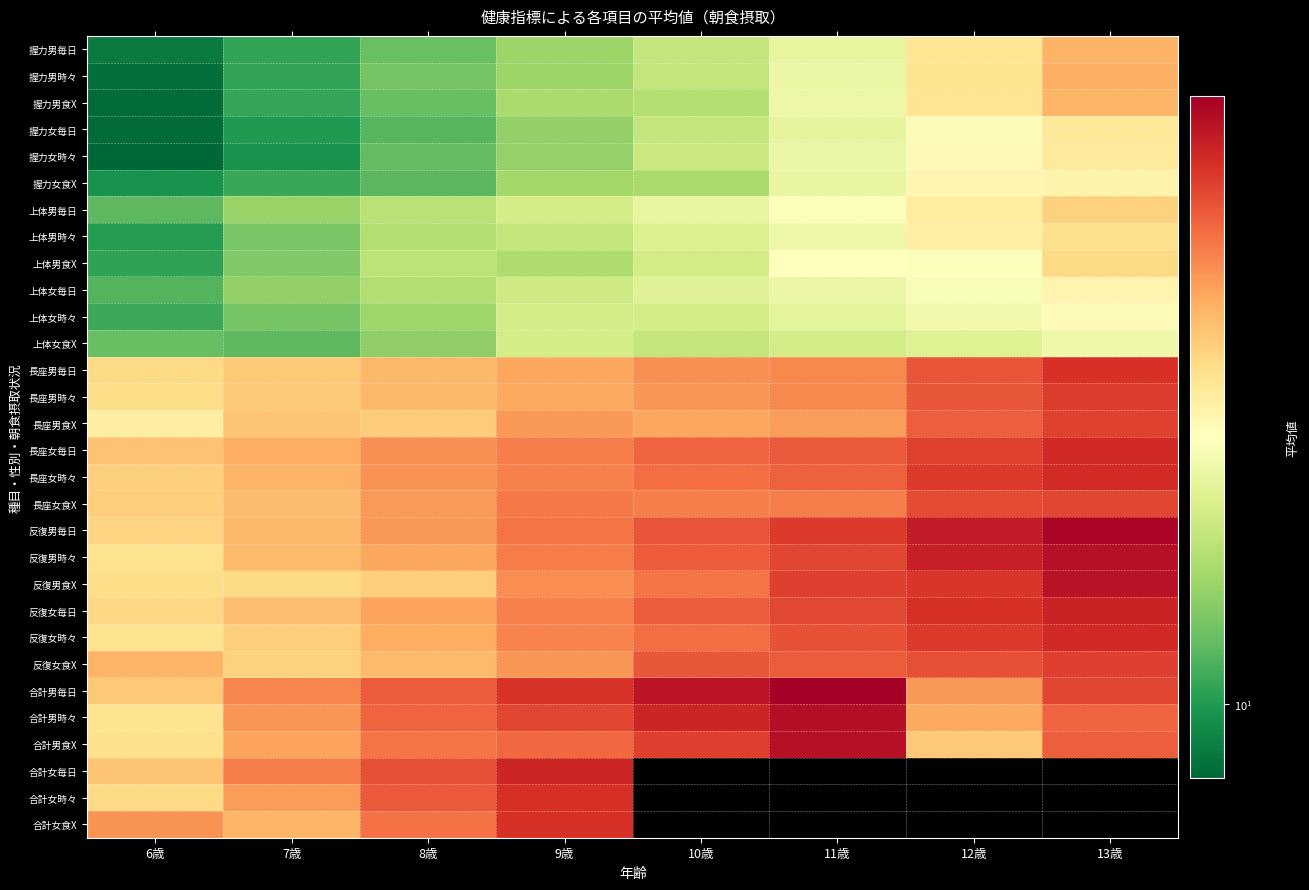

What is the minimum value shown in the chart?

8.1